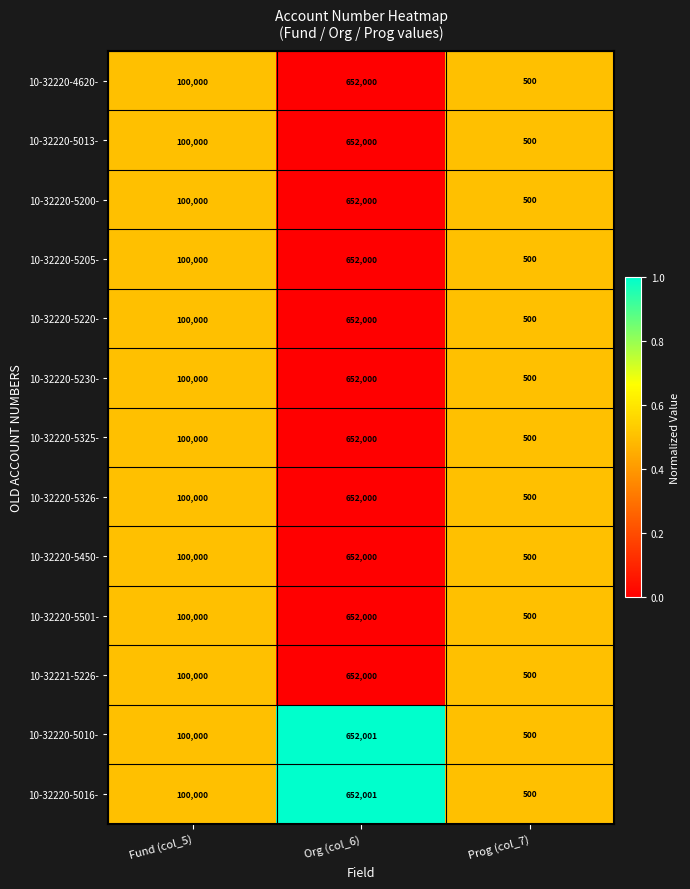

What is the maximum value shown in the chart?

652001